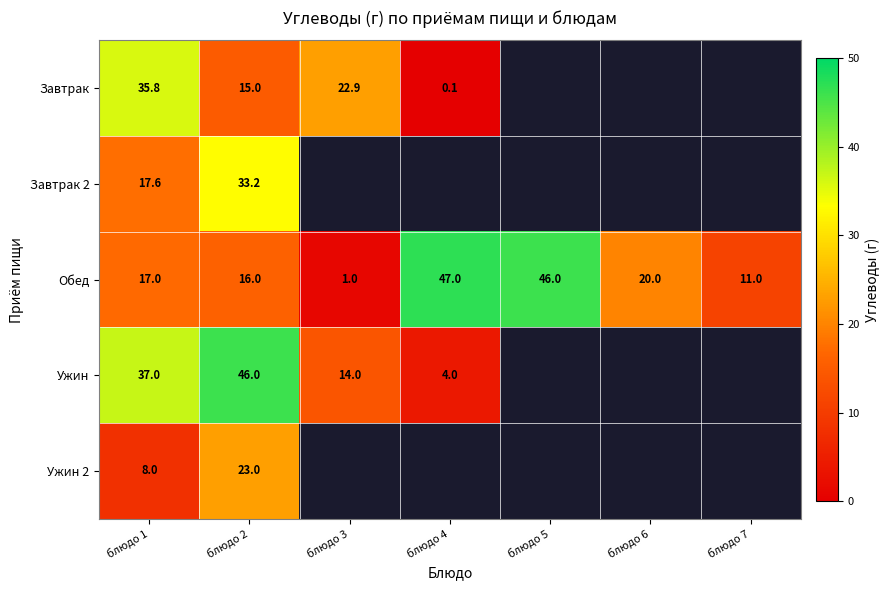

List the series in order of their peak value, lowest first.

Ужин 2, Завтрак 2, Завтрак, Ужин, Обед